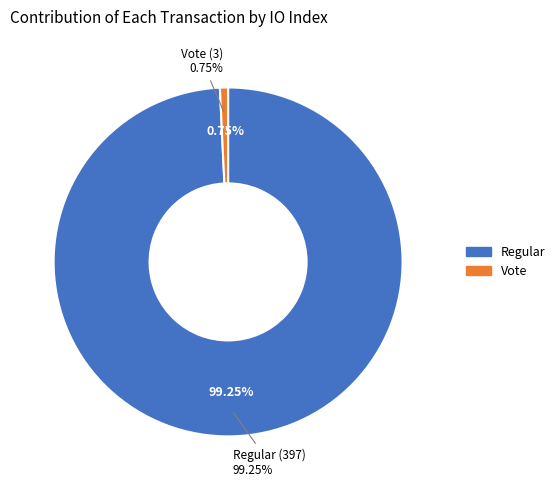

What is the change in value from Regular (397) to Vote (3)?

-394